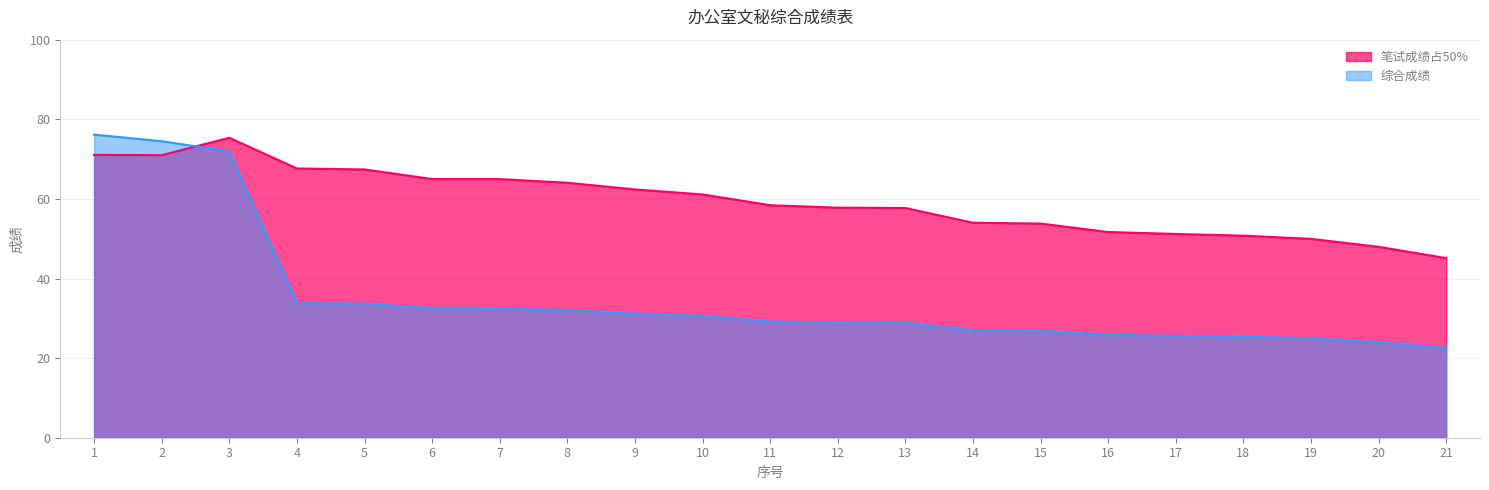

What is the spread (max minus min) of values at 15?

26.9